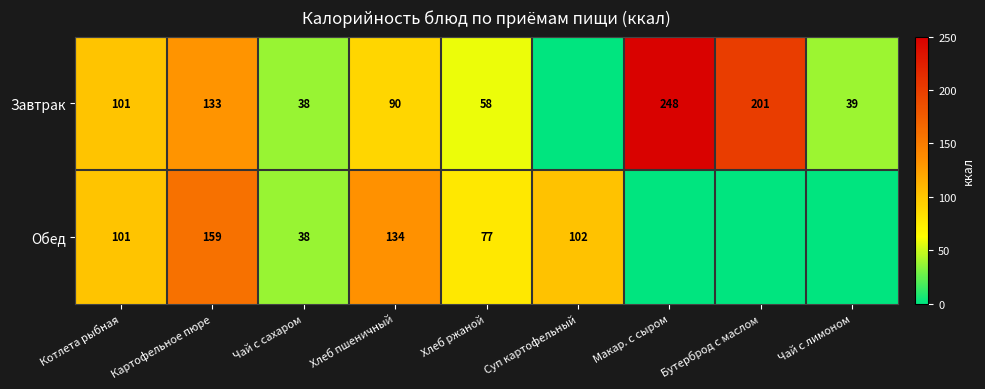

What is the total value across all series at Котлета рыбная?

202